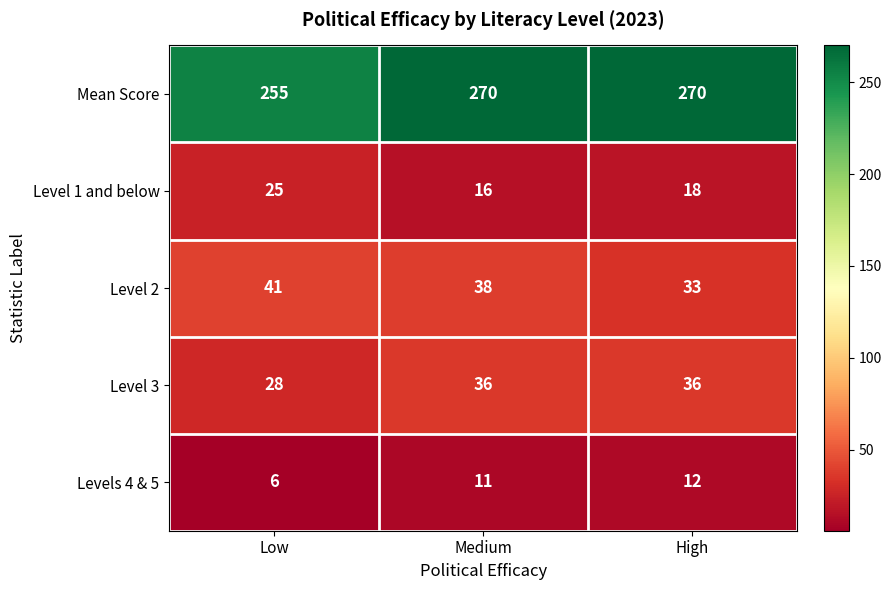

What is the spread (max minus min) of values at High?

258